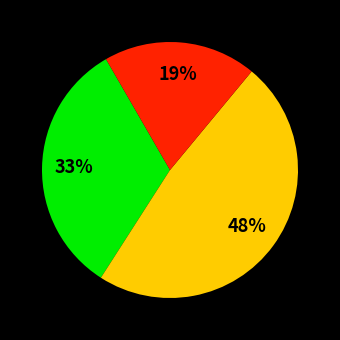

To the nearest percent, what is the average slice percentage?

33%